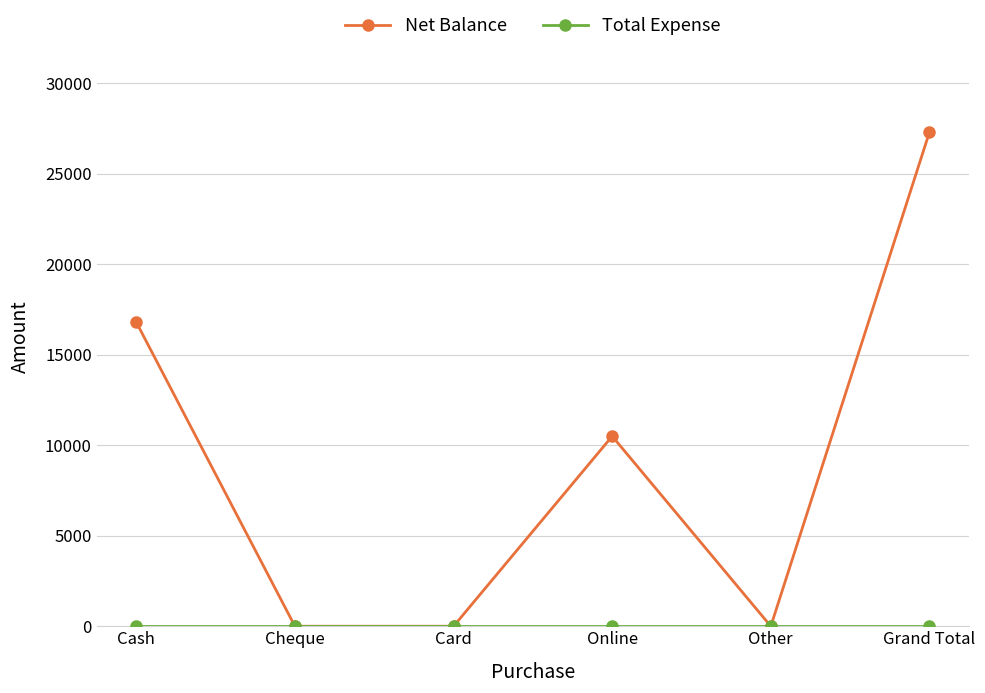

Which series has the largest range (max minus min)?

Net Balance